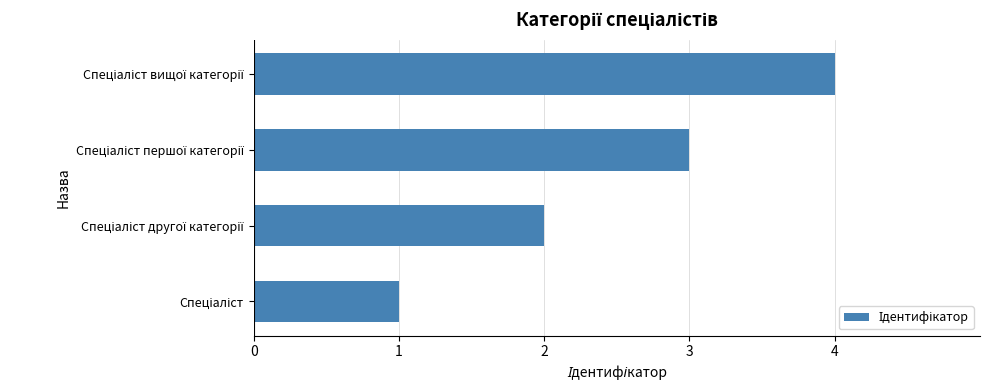

What is the sum of all values?

10